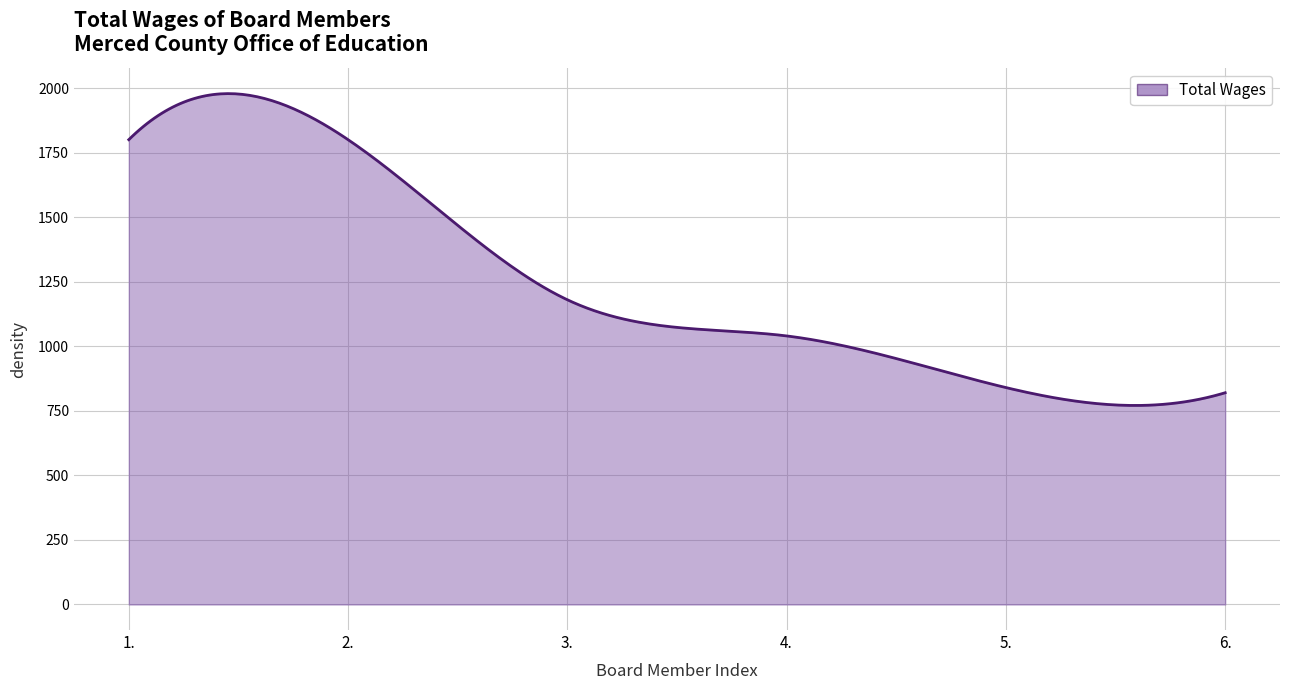

What is the maximum value shown in the chart?

1978.4